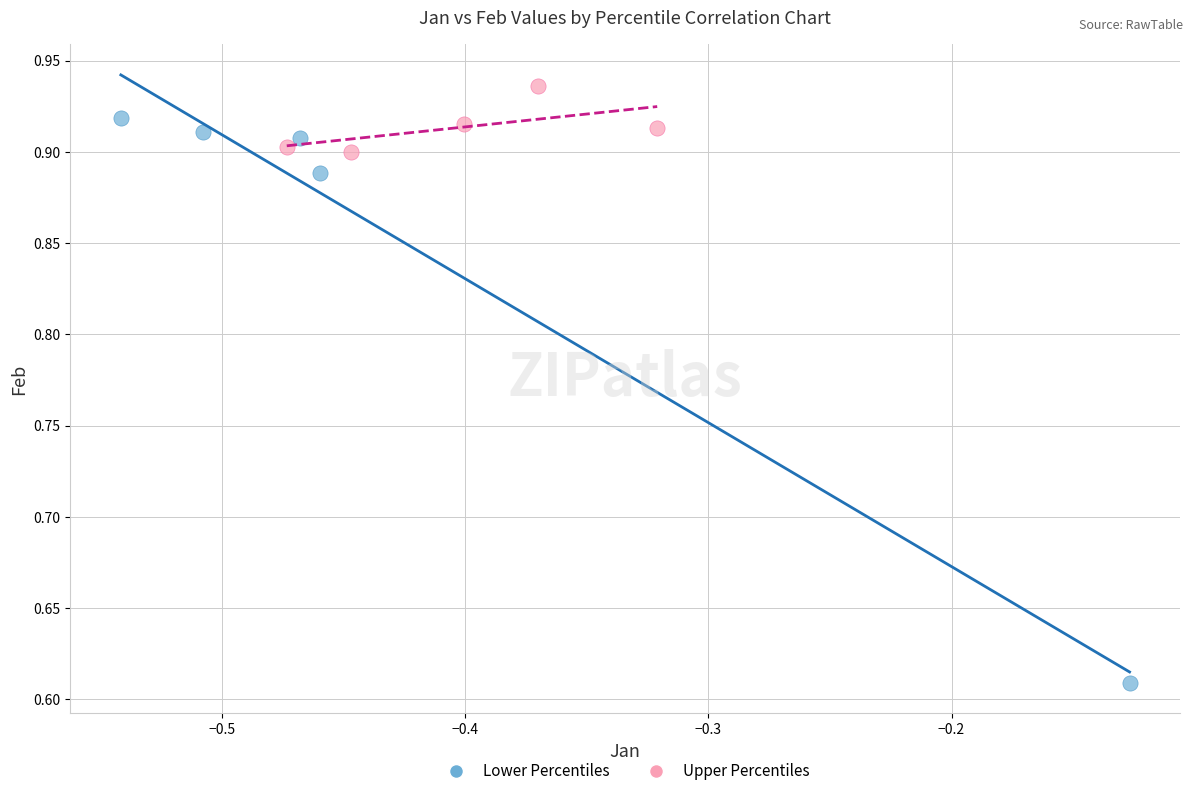

Which series has the largest Y range (max minus min)?

Lower Percentiles